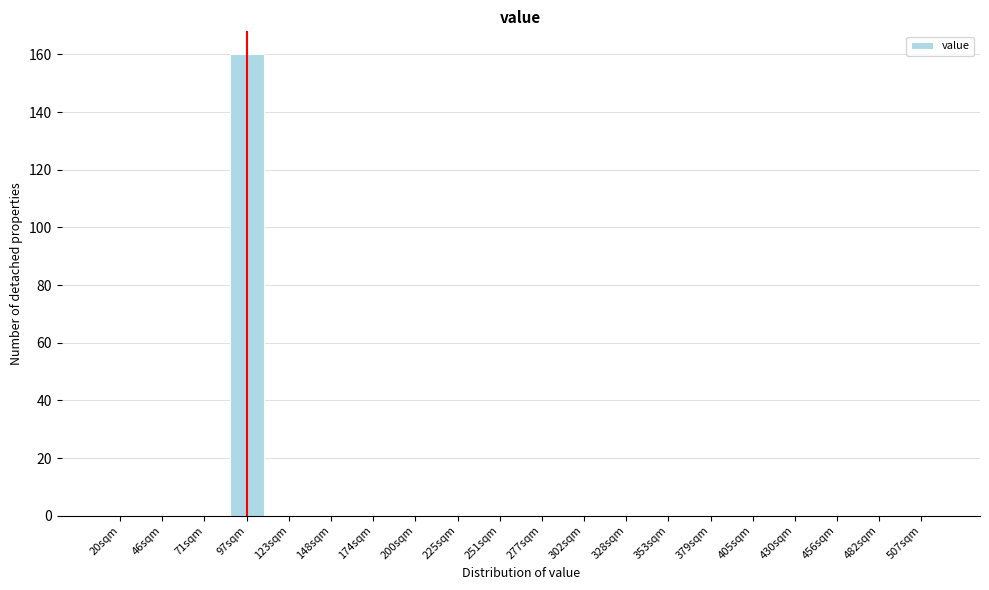

Reading right to left, list all the values displayed in this chart.

507sqm=0	482sqm=0	456sqm=0	430sqm=0	405sqm=0	379sqm=0	353sqm=0	328sqm=0	302sqm=0	277sqm=0	251sqm=0	225sqm=0	200sqm=0	174sqm=0	148sqm=0	123sqm=0	97sqm=160	71sqm=0	46sqm=0	20sqm=0